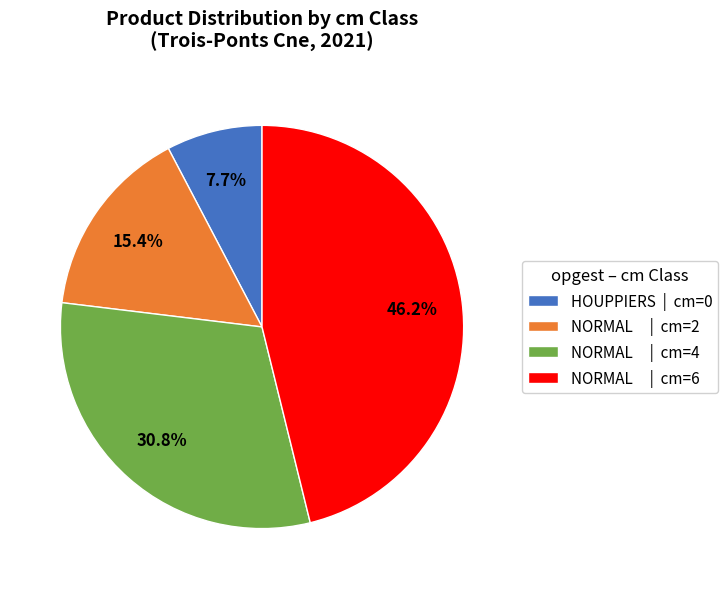

Is the sum of NORMAL | cm=2 and NORMAL | cm=4 greater than half?

No